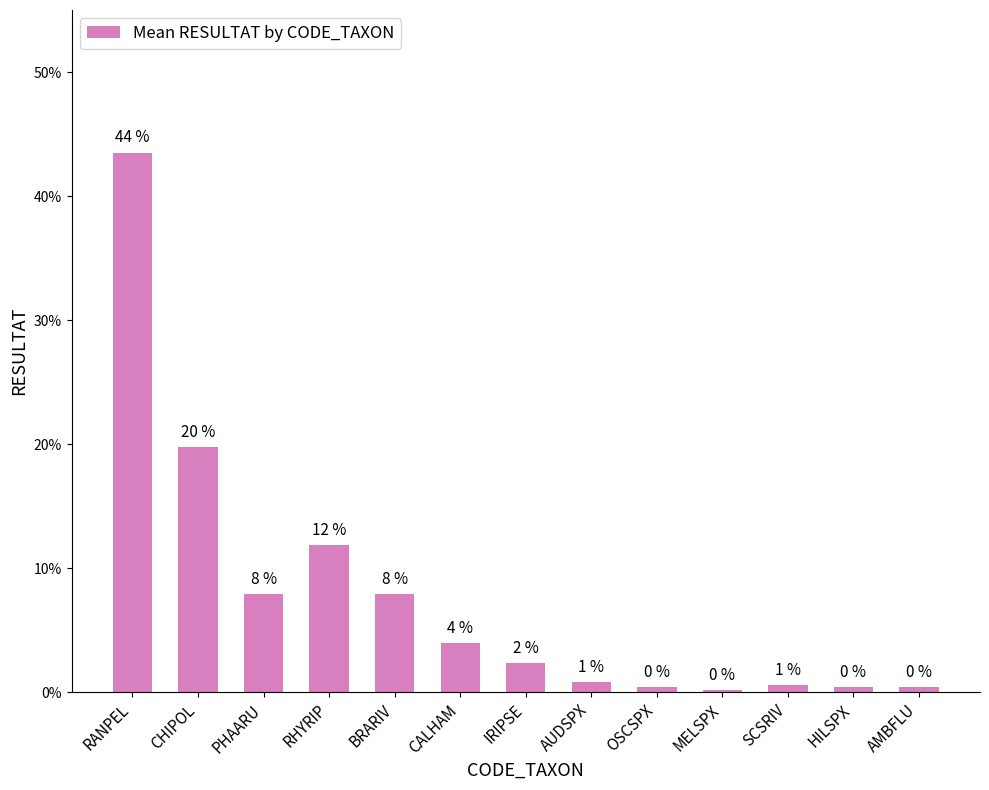

How many values are below 2?

6